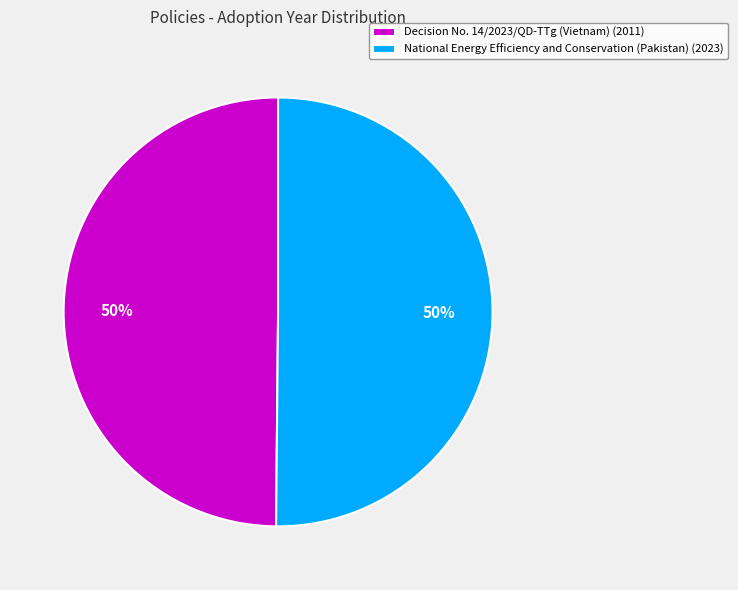

What is the ratio of the value at Decision No. 14/2023/QD-TTg (Vietnam) to the value at National Energy Efficiency and Conservation (Pakistan)?

1.0